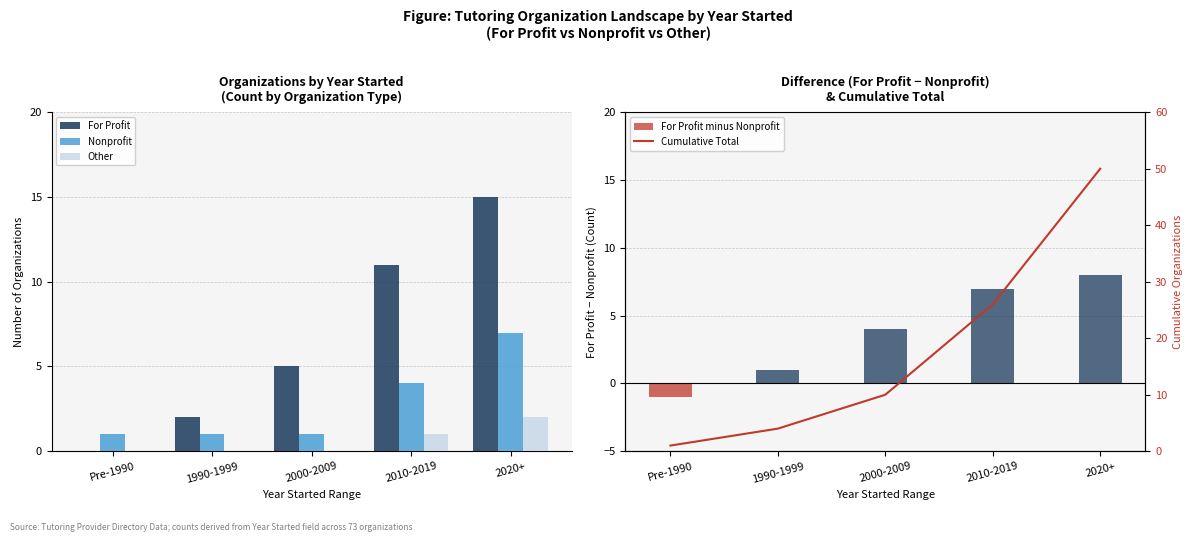

Reading left to right, transcribe all the data shown in this chart.

For Profit: Pre-1990=0	1990-1999=2	2000-2009=5	2010-2019=11	2020+=15
Nonprofit: Pre-1990=1	1990-1999=1	2000-2009=1	2010-2019=4	2020+=7
Other: Pre-1990=0	1990-1999=0	2000-2009=0	2010-2019=1	2020+=2
For Profit minus Nonprofit: Pre-1990=-1	1990-1999=1	2000-2009=4	2010-2019=7	2020+=8
Cumulative Total: Pre-1990=1	1990-1999=4	2000-2009=10	2010-2019=26	2020+=50